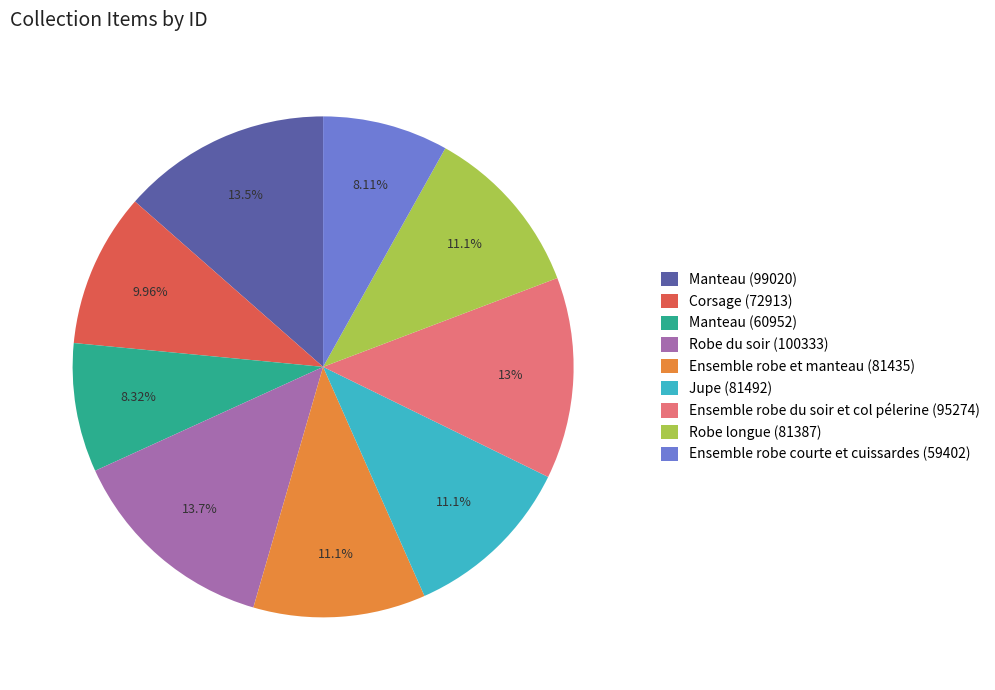

How many slices are in this pie chart?

9